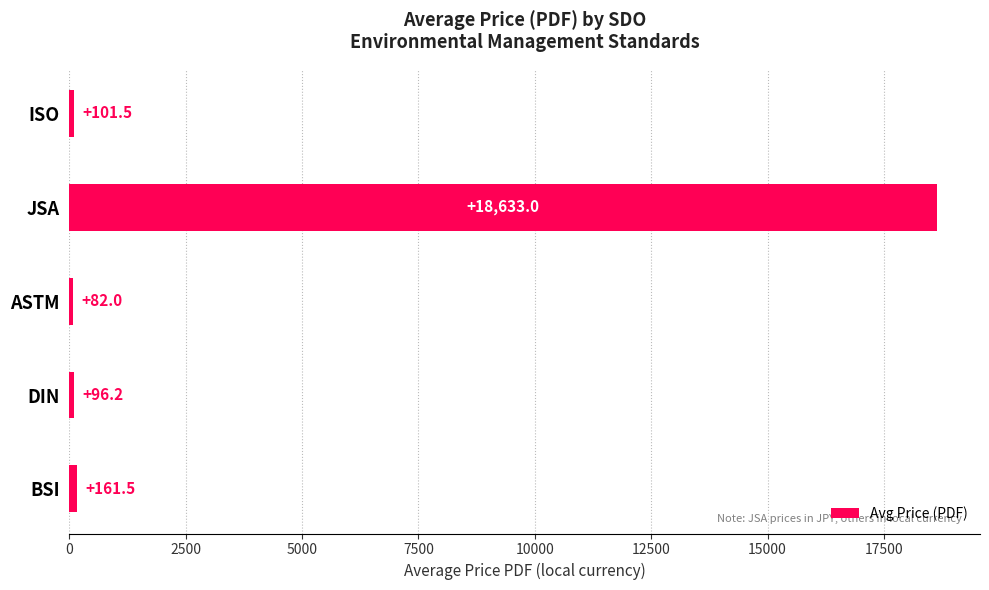

The chart shows a value of 82.0 at ASTM. True or false?

True